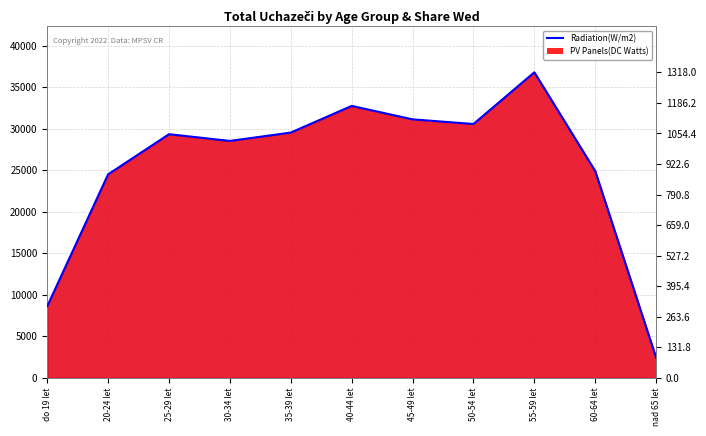

List the labels in order of value, smallest first.

nad 65 let, do 19 let, 20-24 let, 60-64 let, 30-34 let, 25-29 let, 35-39 let, 50-54 let, 45-49 let, 40-44 let, 55-59 let